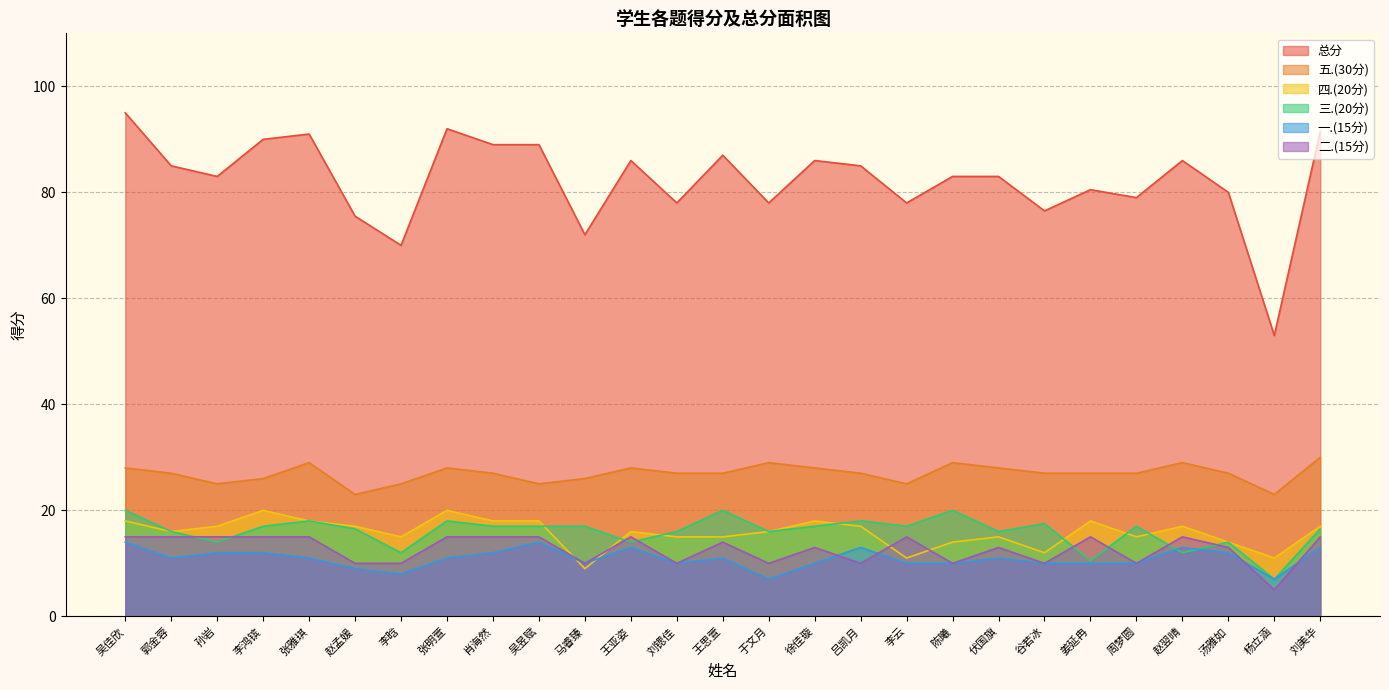

Where does the 三.(20分) series first go above 17?

吴佳欣